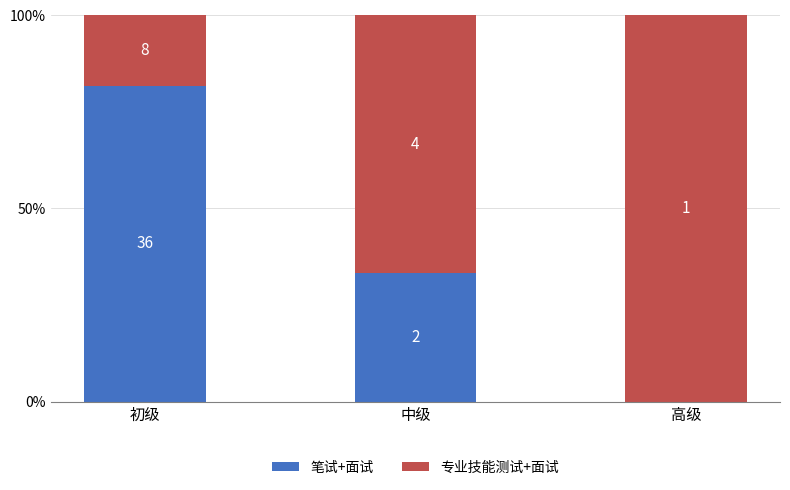

What is the label of the 1st bar from the right?

高级